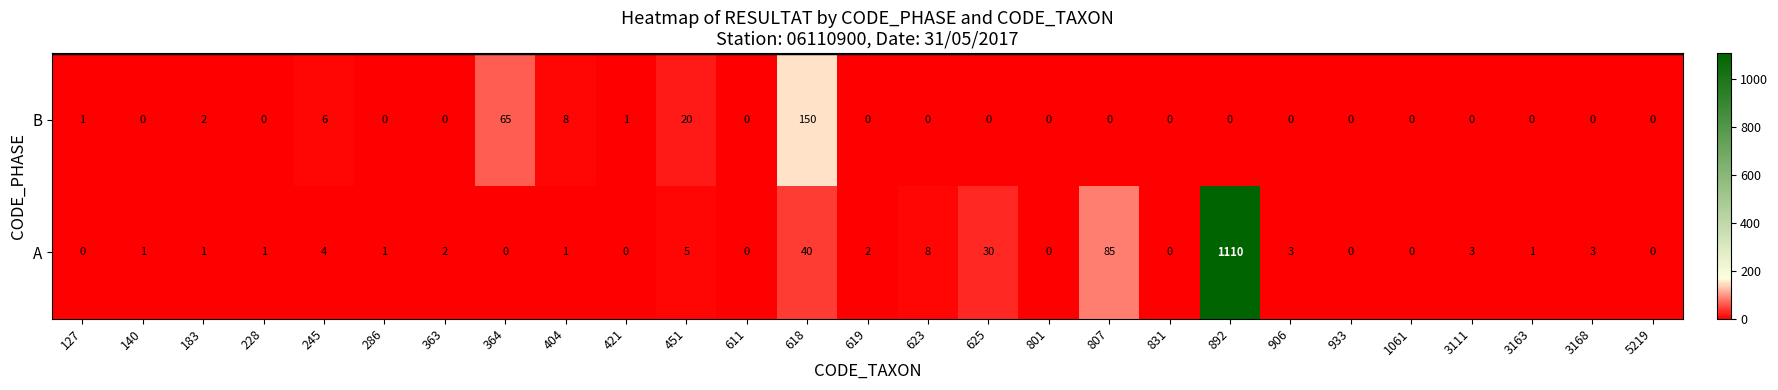

Is the value of B at 623 greater than the value of A at 363?

No